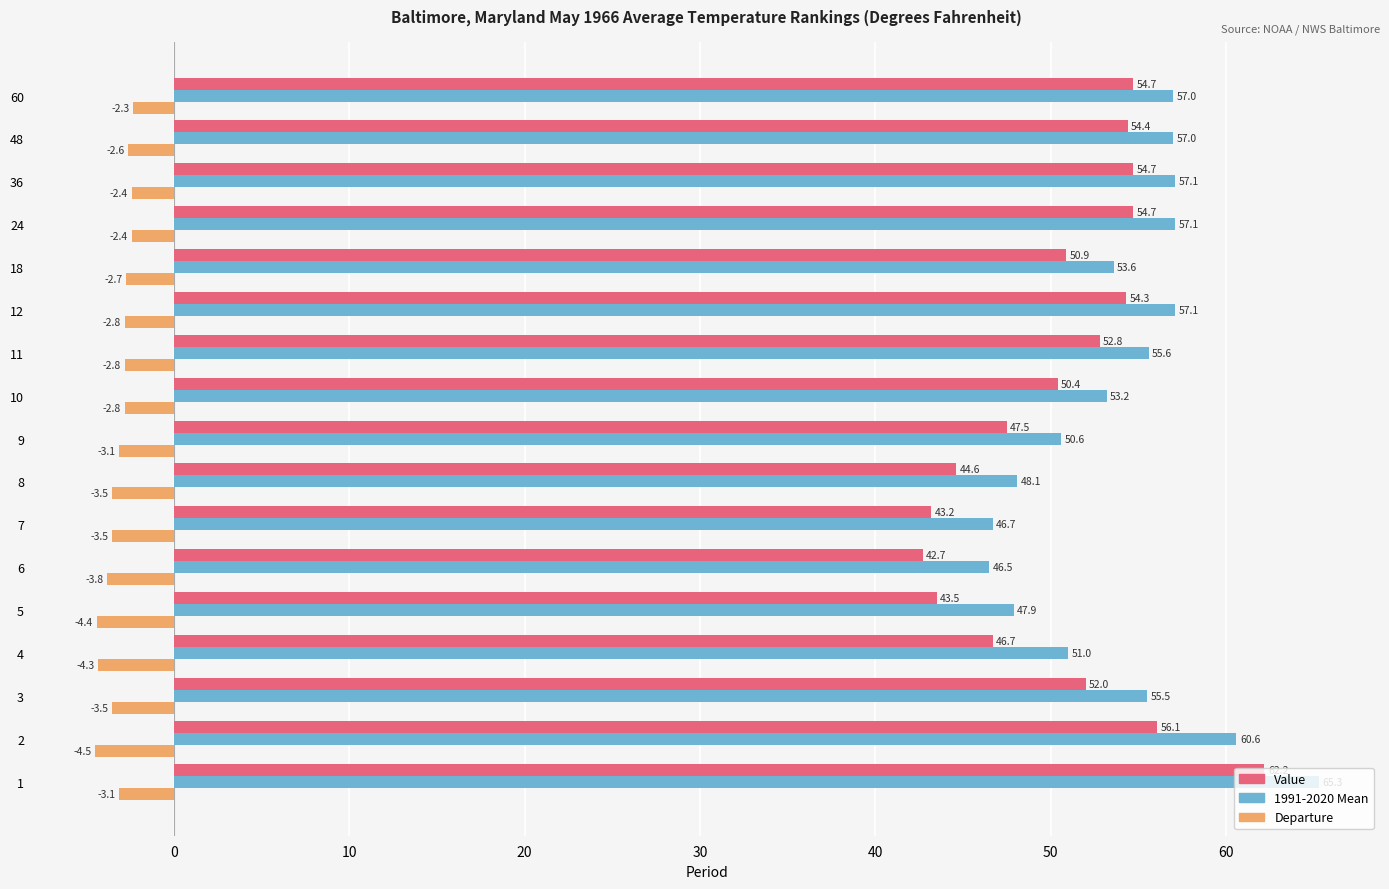

What is the spread (max minus min) of values at 10?

56.0